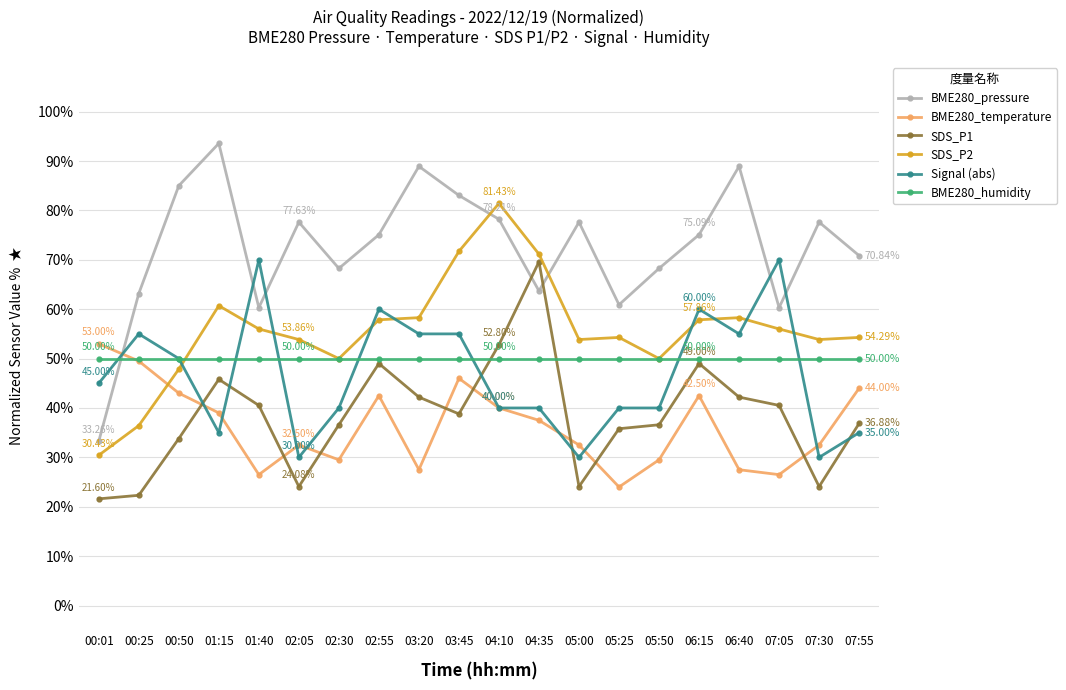

Where is the first local maximum for Signal (abs)?

00:25